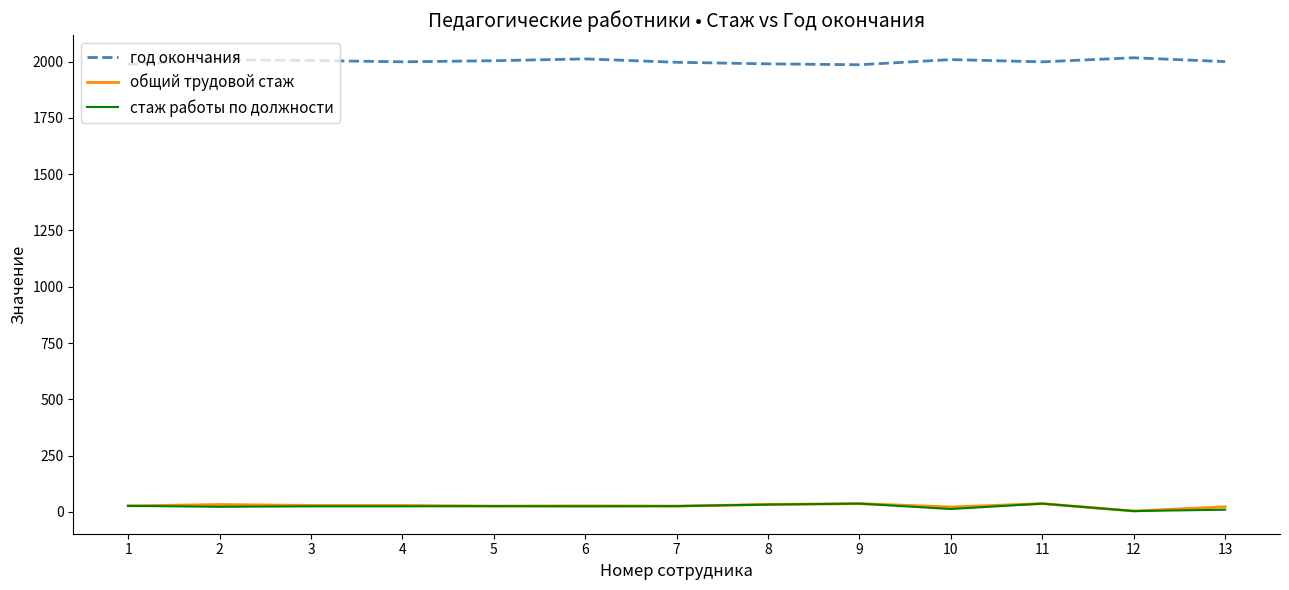

How many lines are shown in the chart?

3